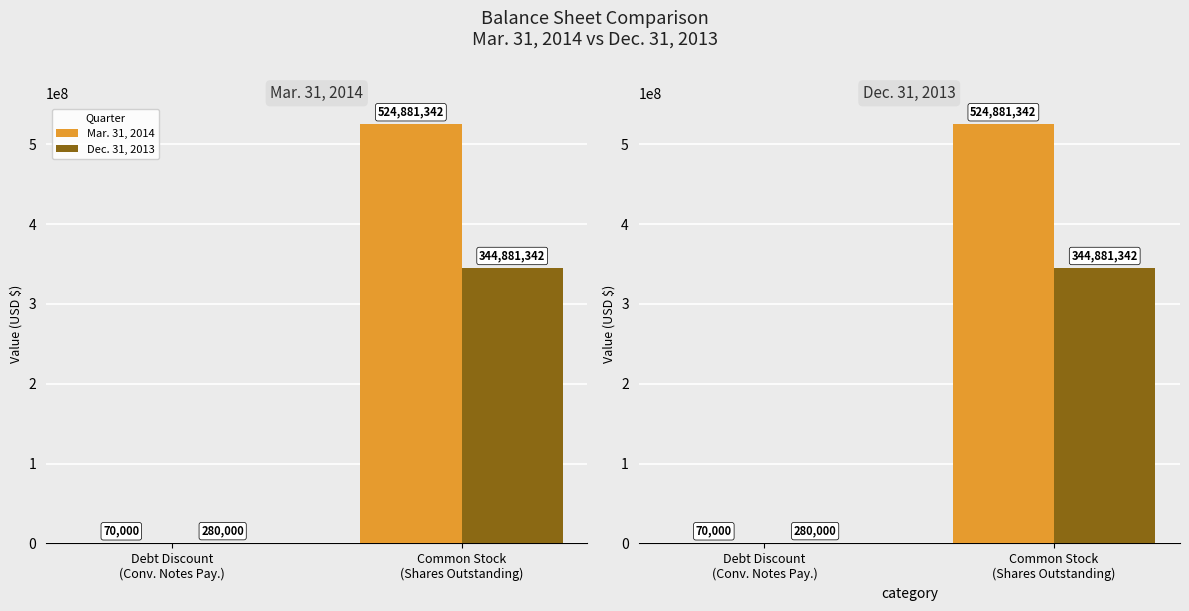

What is the difference between the Mar. 31, 2014 values at Debt Discount
(Conv. Notes Pay.) and Common Stock
(Shares Outstanding)?

524811342